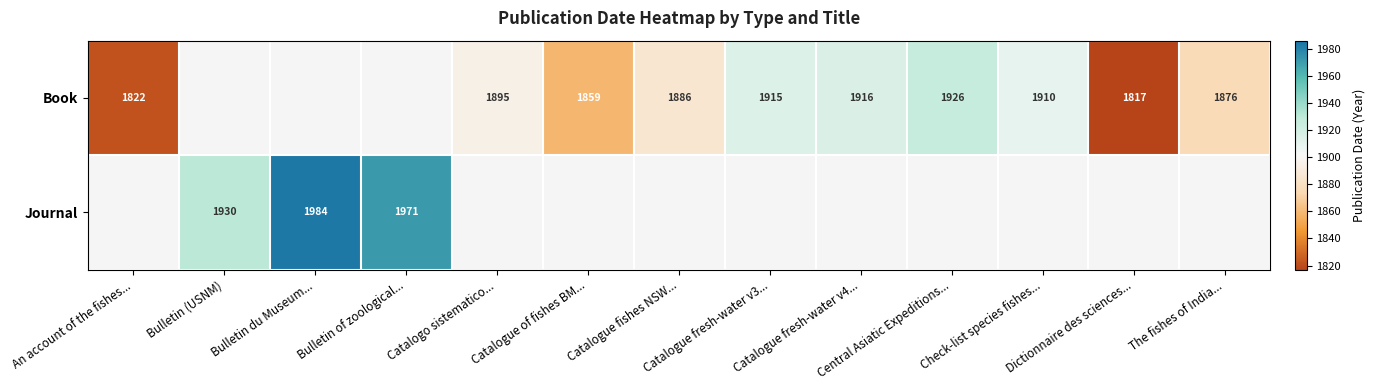

What is the approximate value of Book at Catalogue fresh-water v3...?

1915.0